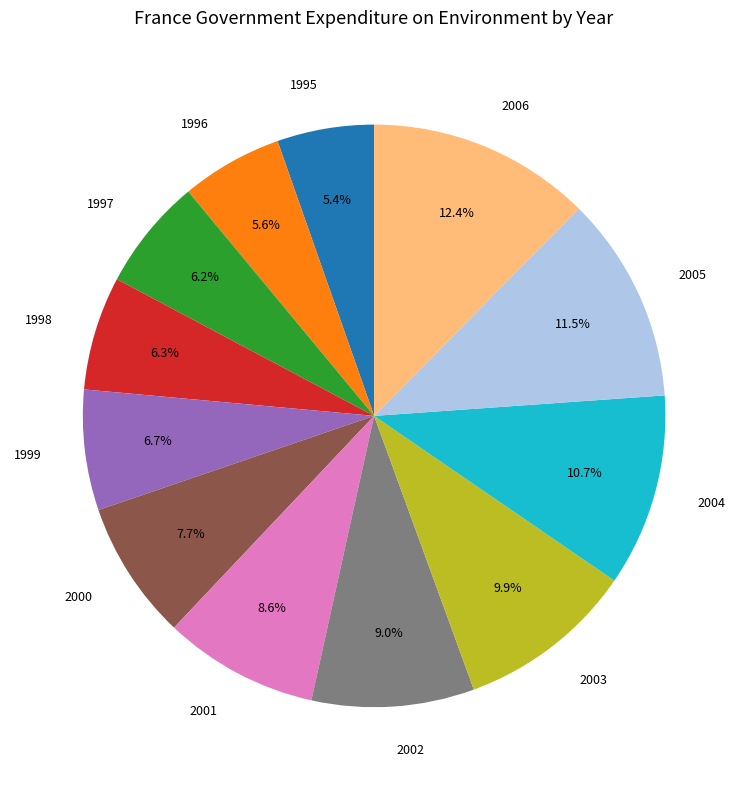

Which slice is the largest?

2006